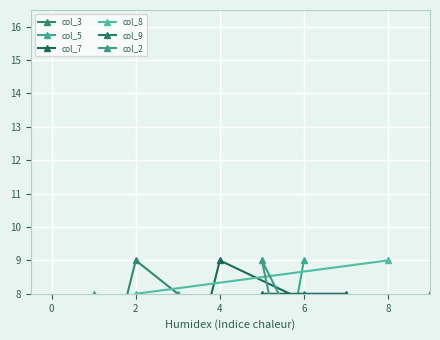

What are all the series names shown in the legend?

col_3, col_5, col_7, col_8, col_9, col_2